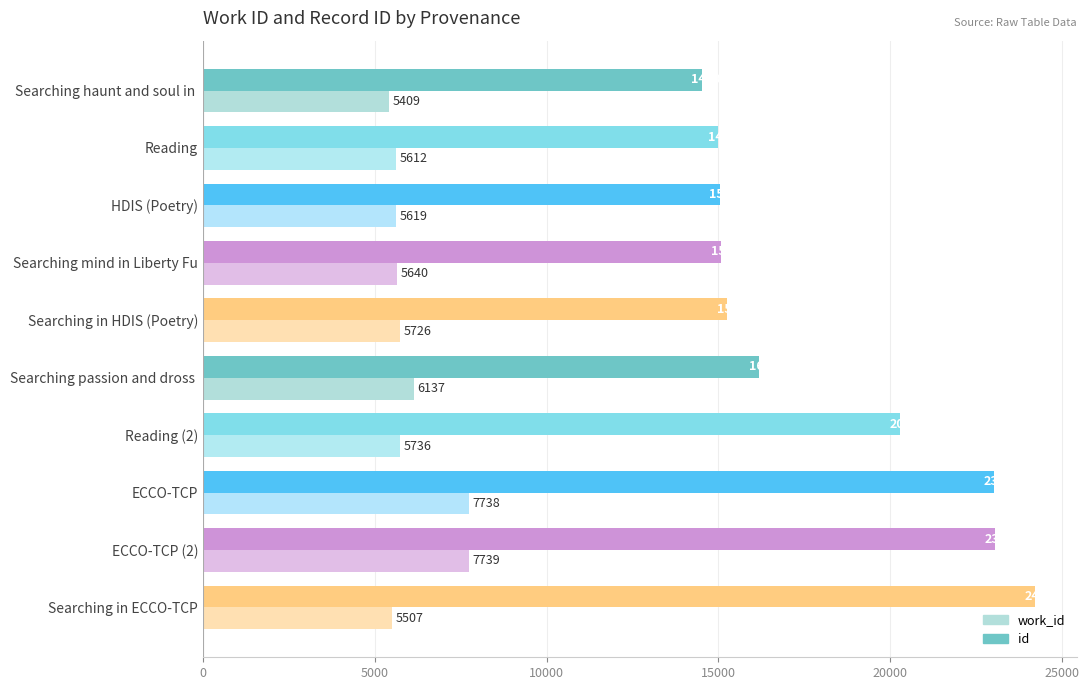

Where is work_id nearest to the value 6574?

Searching passion and dross 